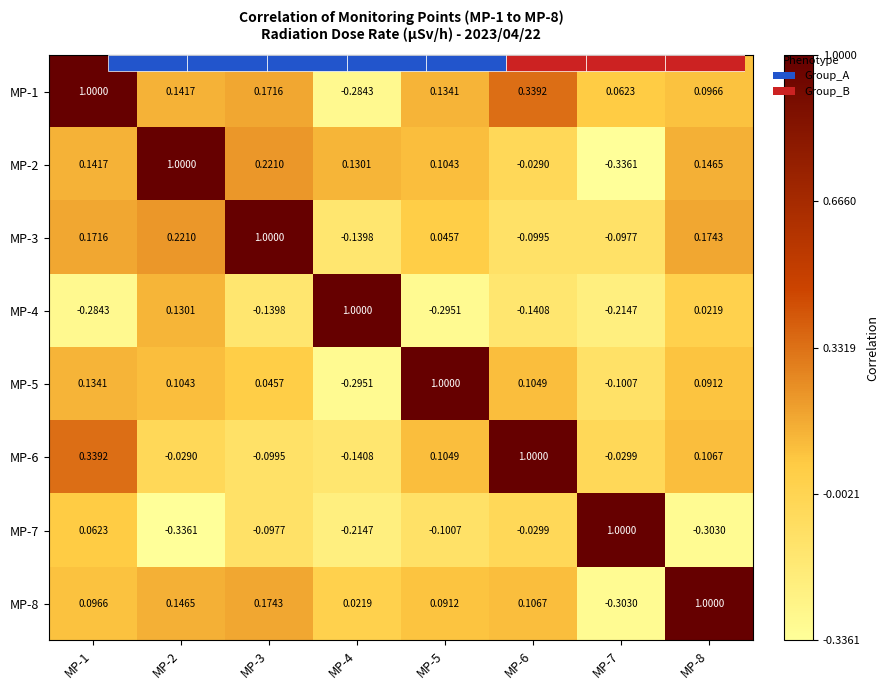

What is the difference between the second highest and minimum values in the MP-2 series?

0.6